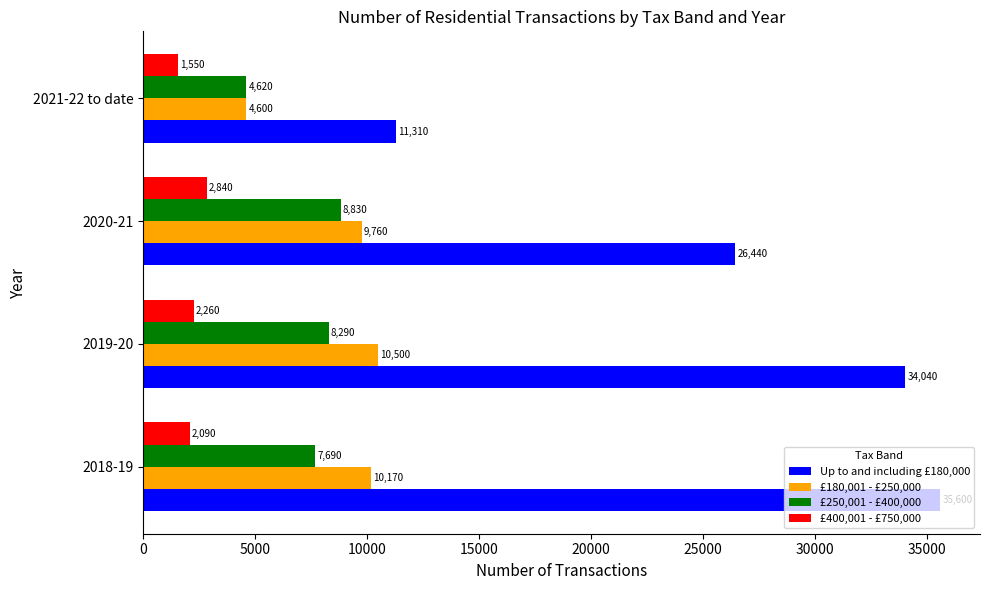

What is the difference between the second highest and second lowest values in the £250,001 - £400,000 series?

600